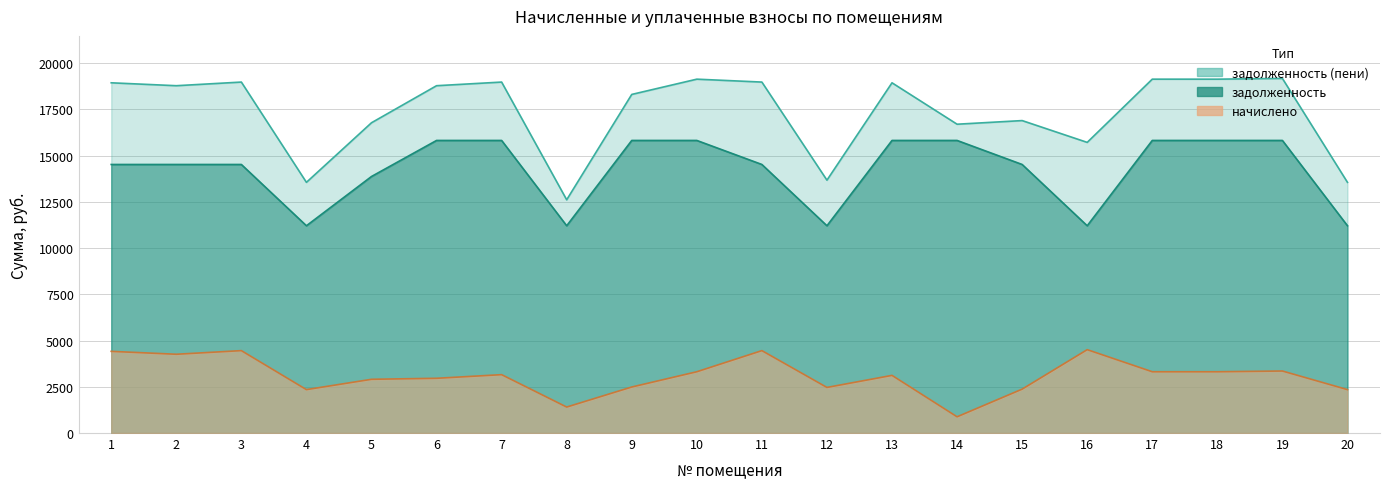

Which category has the highest value in the задолженность series?

6